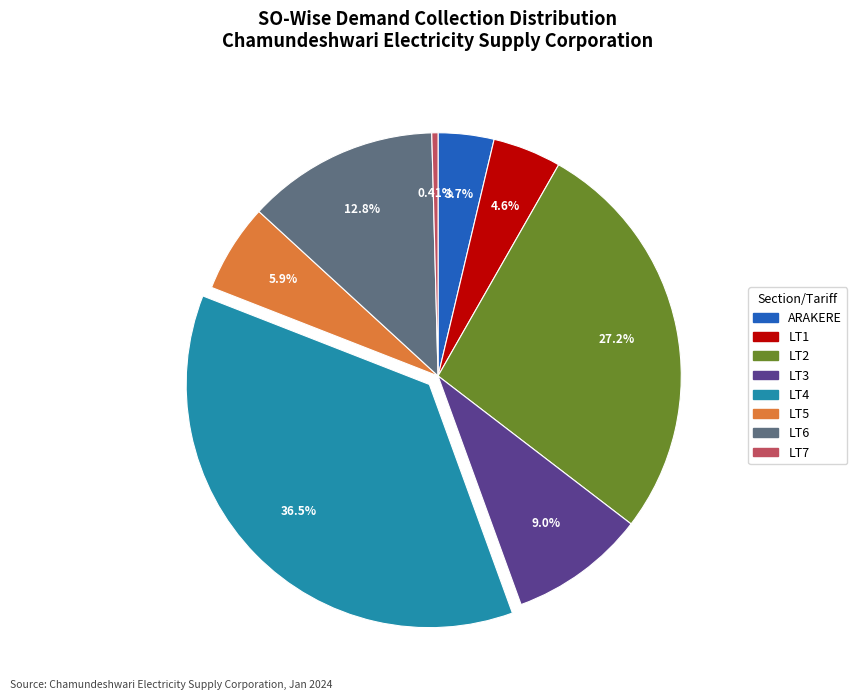

Rank the categories by value from highest to lowest.

LT4, LT2, LT6, LT3, LT5, LT1, ARAKERE, LT7